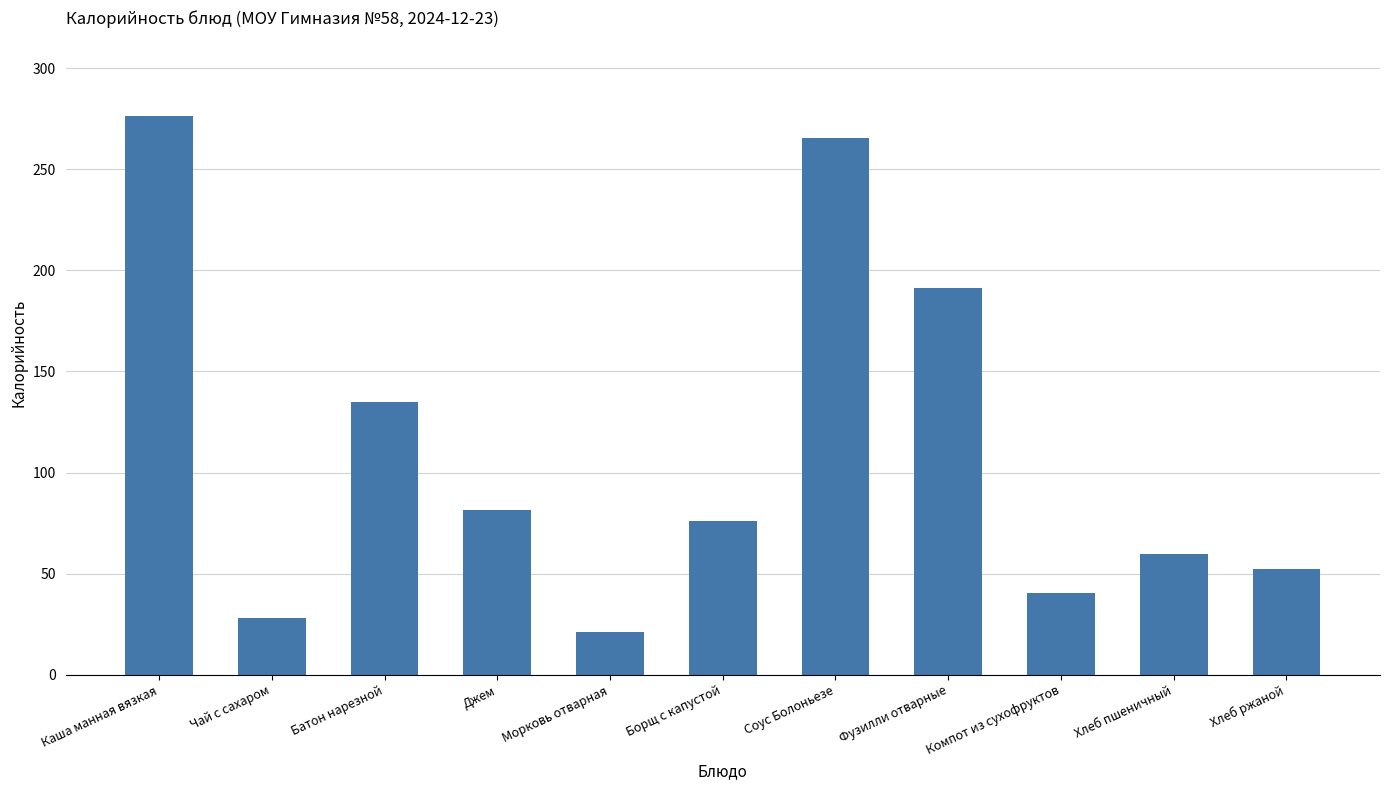

True or false: the data shows 59.7 at Хлеб пшеничный.

True